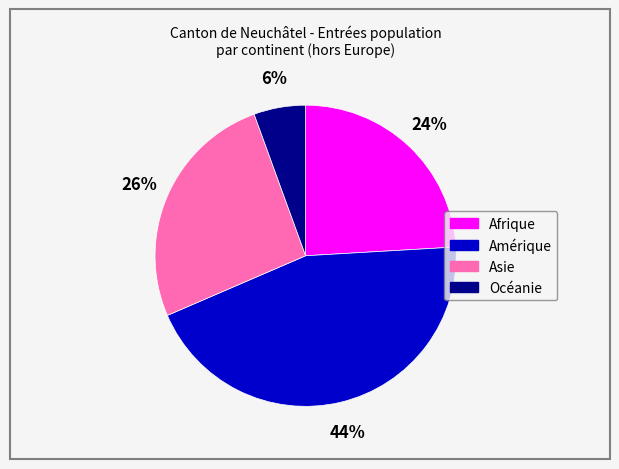

Count the number of slices in the pie.

4